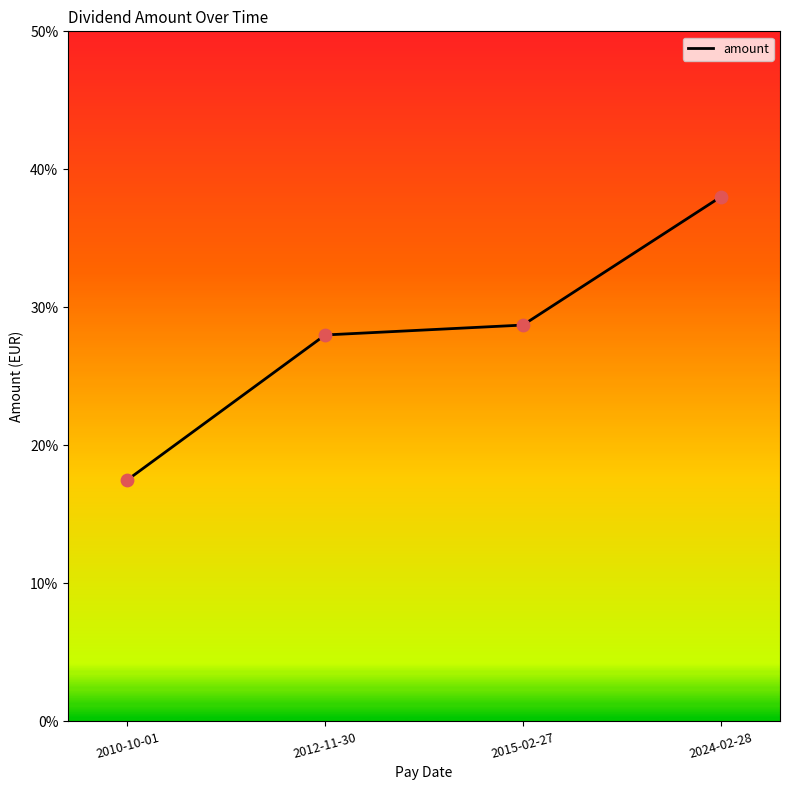

What is the change in value from 2012-11-30 to 2024-02-28?

+0.1